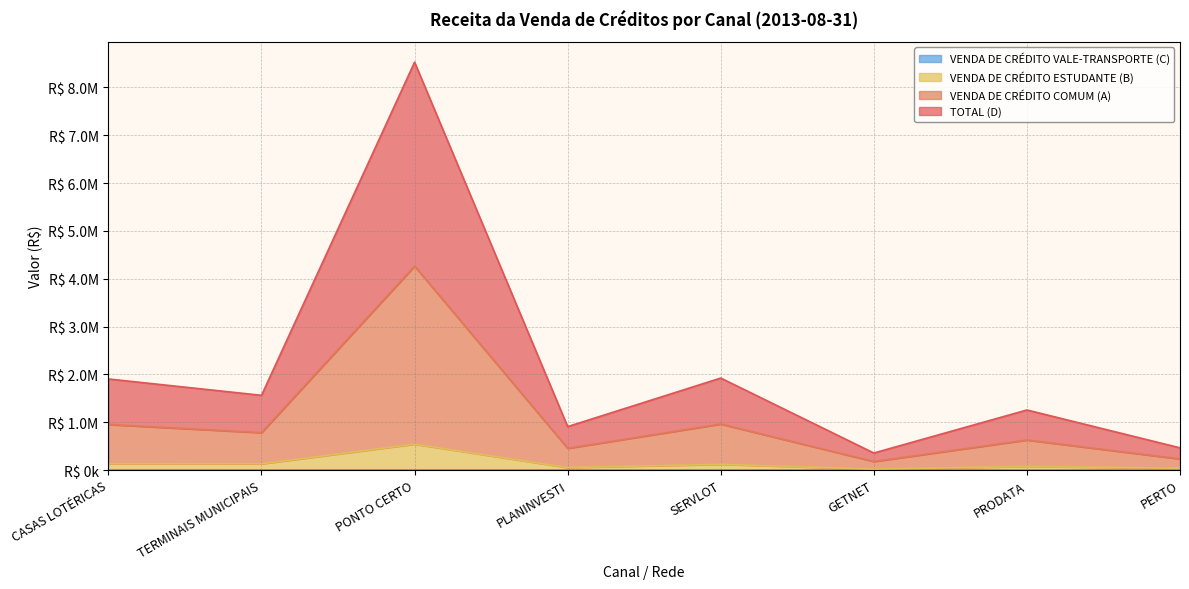

Does the chart display data point markers on the line(s)?

No